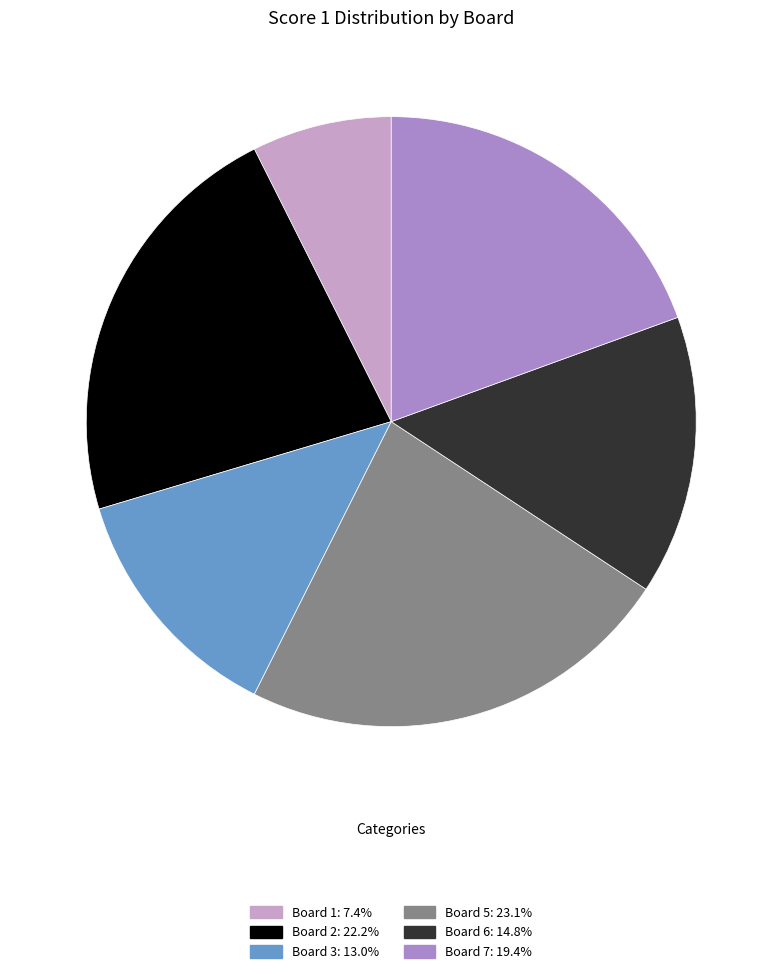

Count the number of slices in the pie.

6